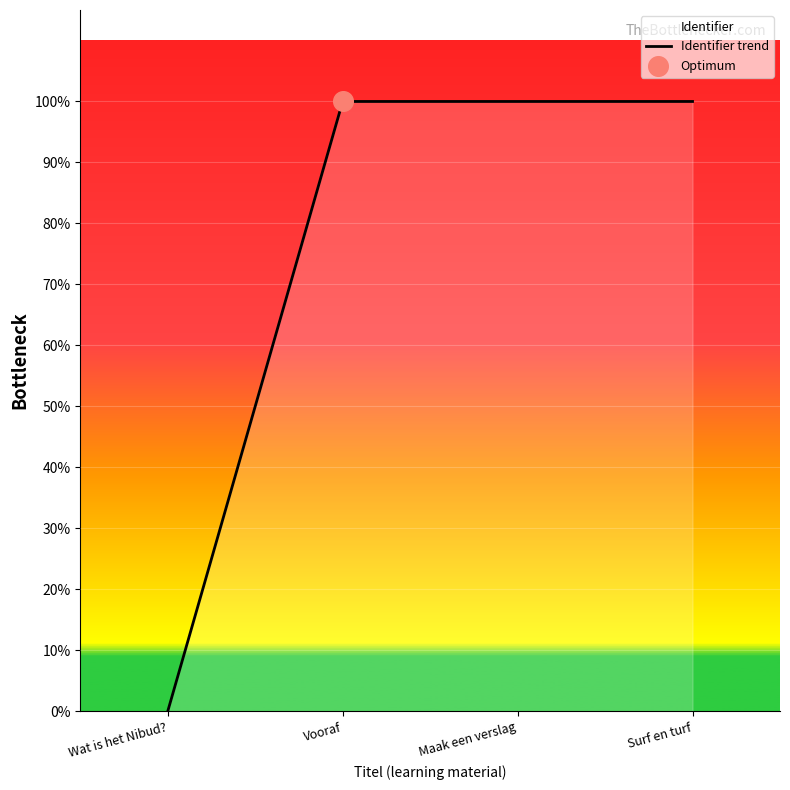

Which has a higher value, Surf en turf or Maak een verslag?

Surf en turf